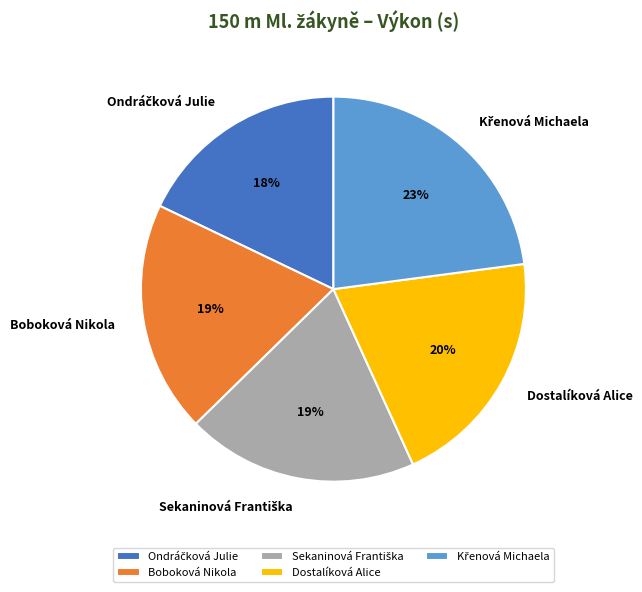

Do Boboková Nikola and Dostalíková Alice together represent more than half of the pie?

No